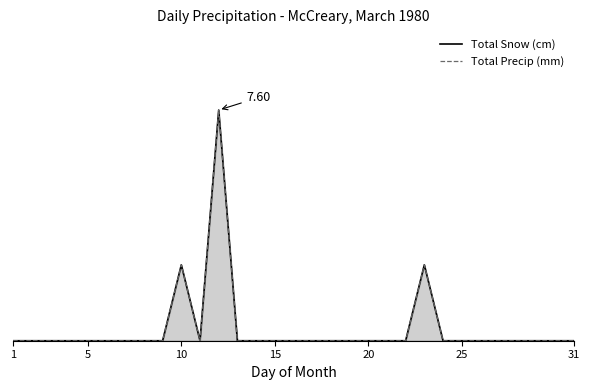

Does the chart display data point markers on the line(s)?

No